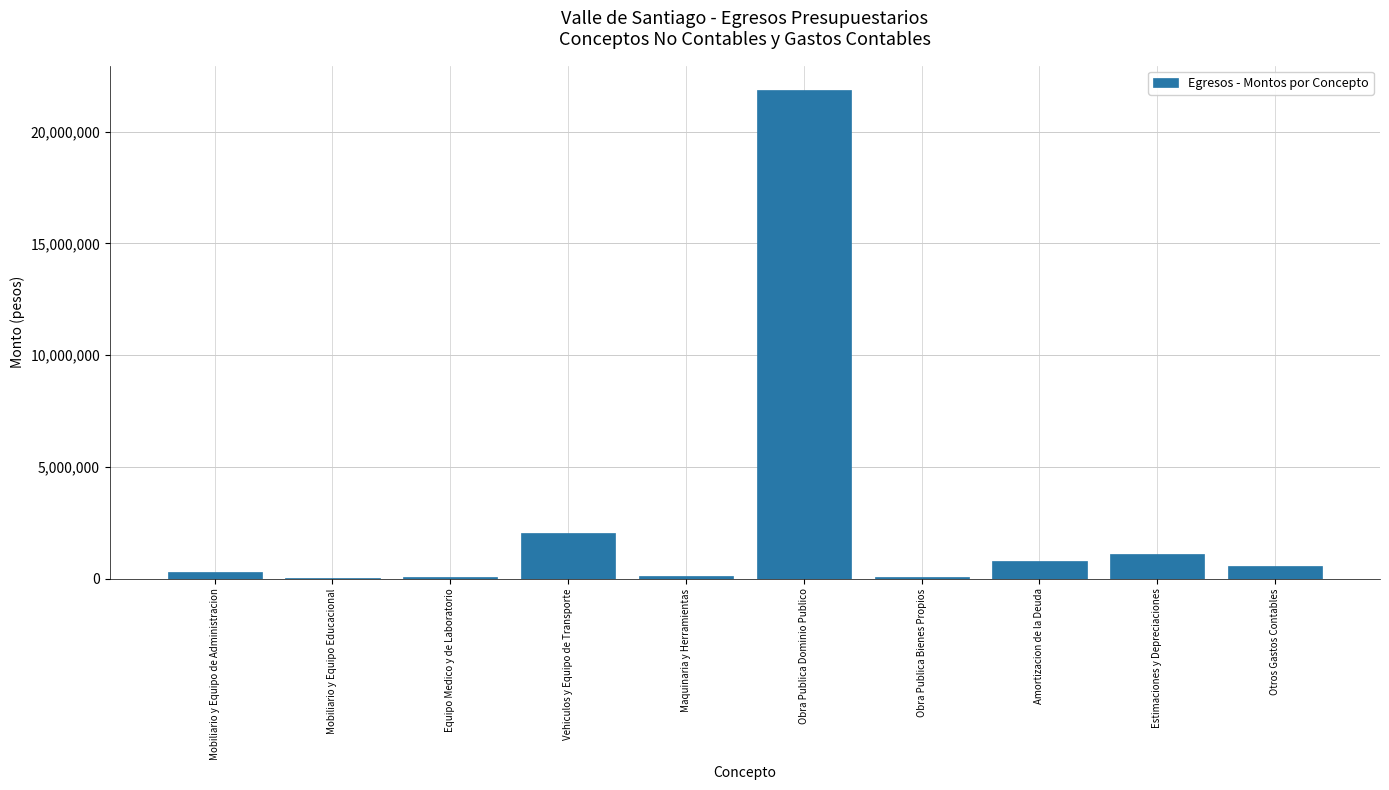

What is the sum of all values?

27018644.1